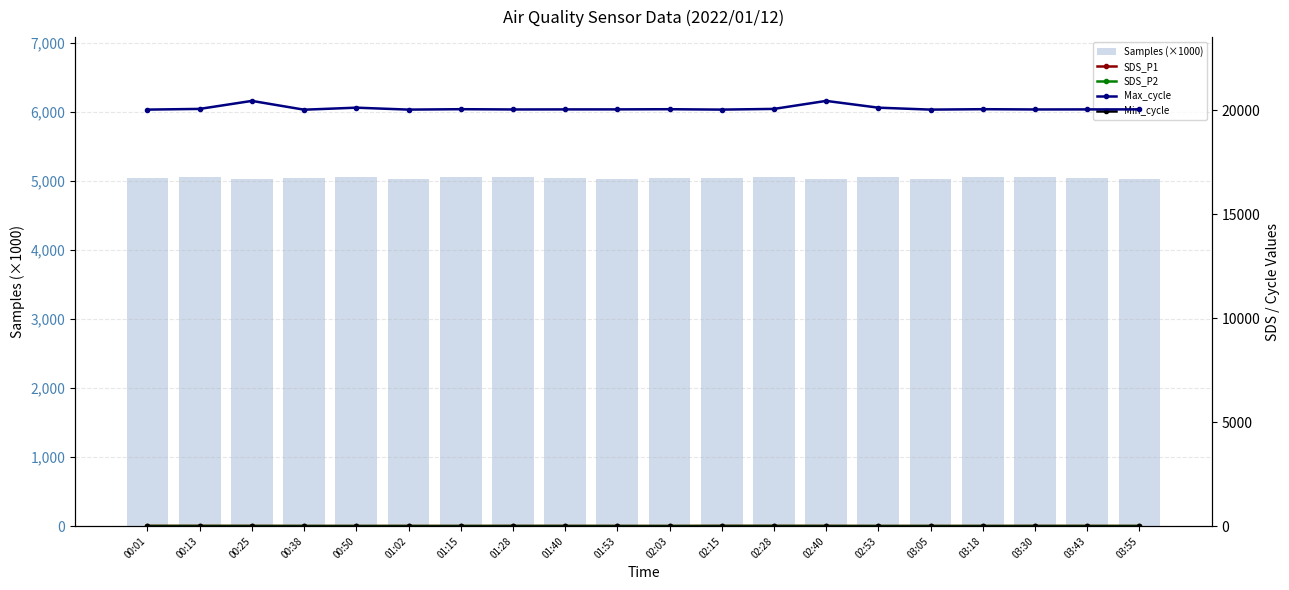

What are all the series names shown in the legend?

Samples (×1000), SDS_P1, SDS_P2, Max_cycle, Min_cycle